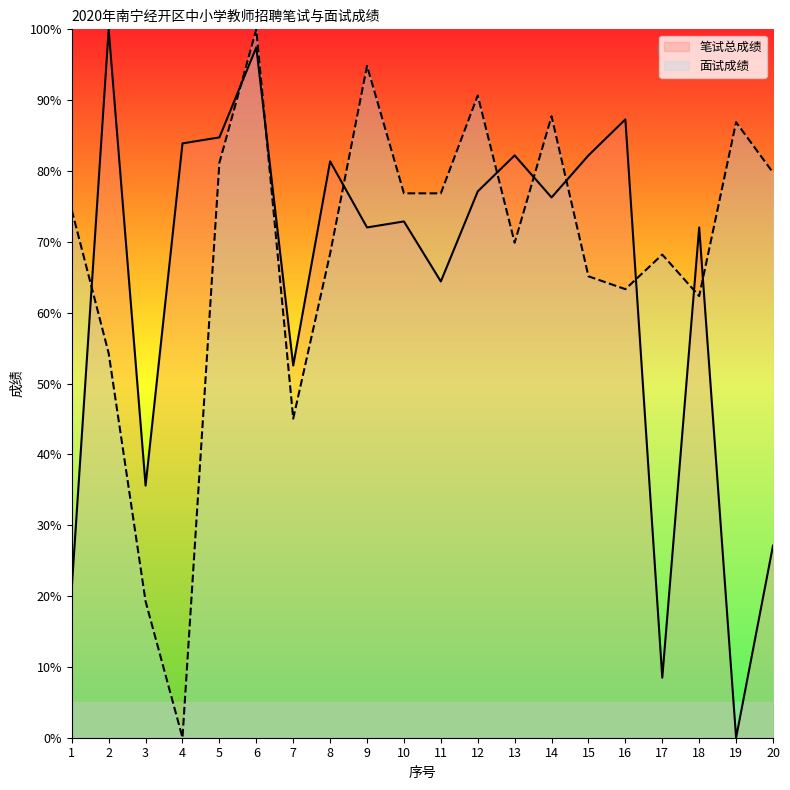

Read the 面试成绩 value at 3.

19.2